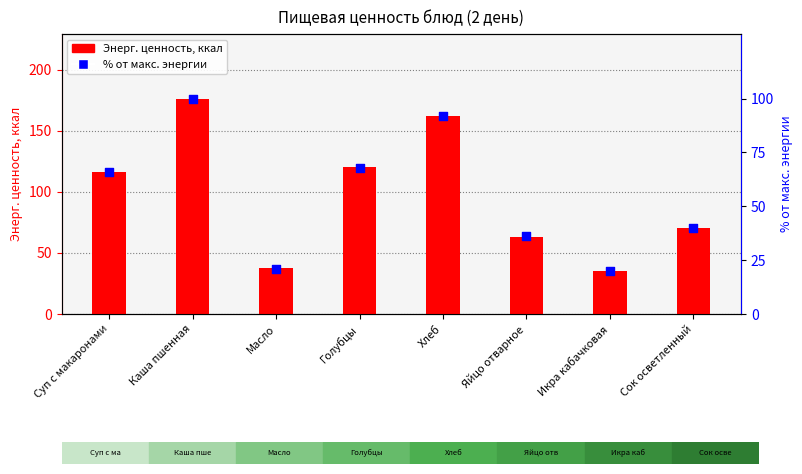

What is the total value across all series at Голубцы?

188.0